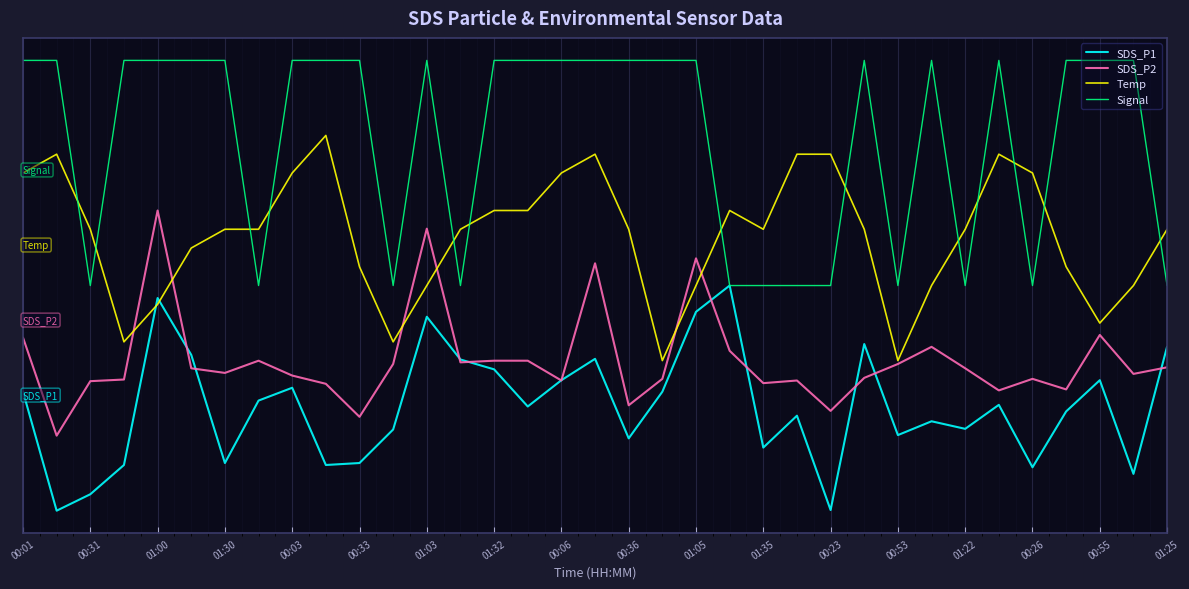

In Temp, how many points are lower than both neighbors (excluding endpoints)?

6